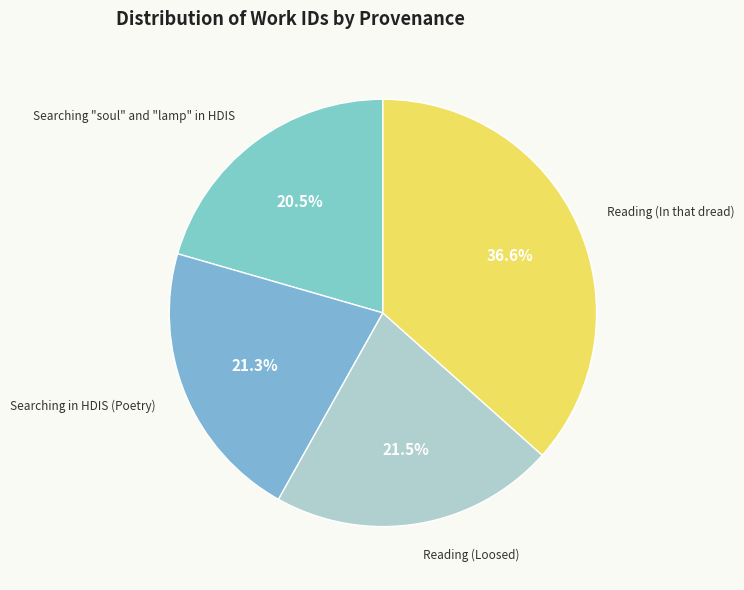

What is the ratio of the value at Searching "soul" and "lamp" in HDIS to the value at Searching in HDIS (Poetry)?

1.0